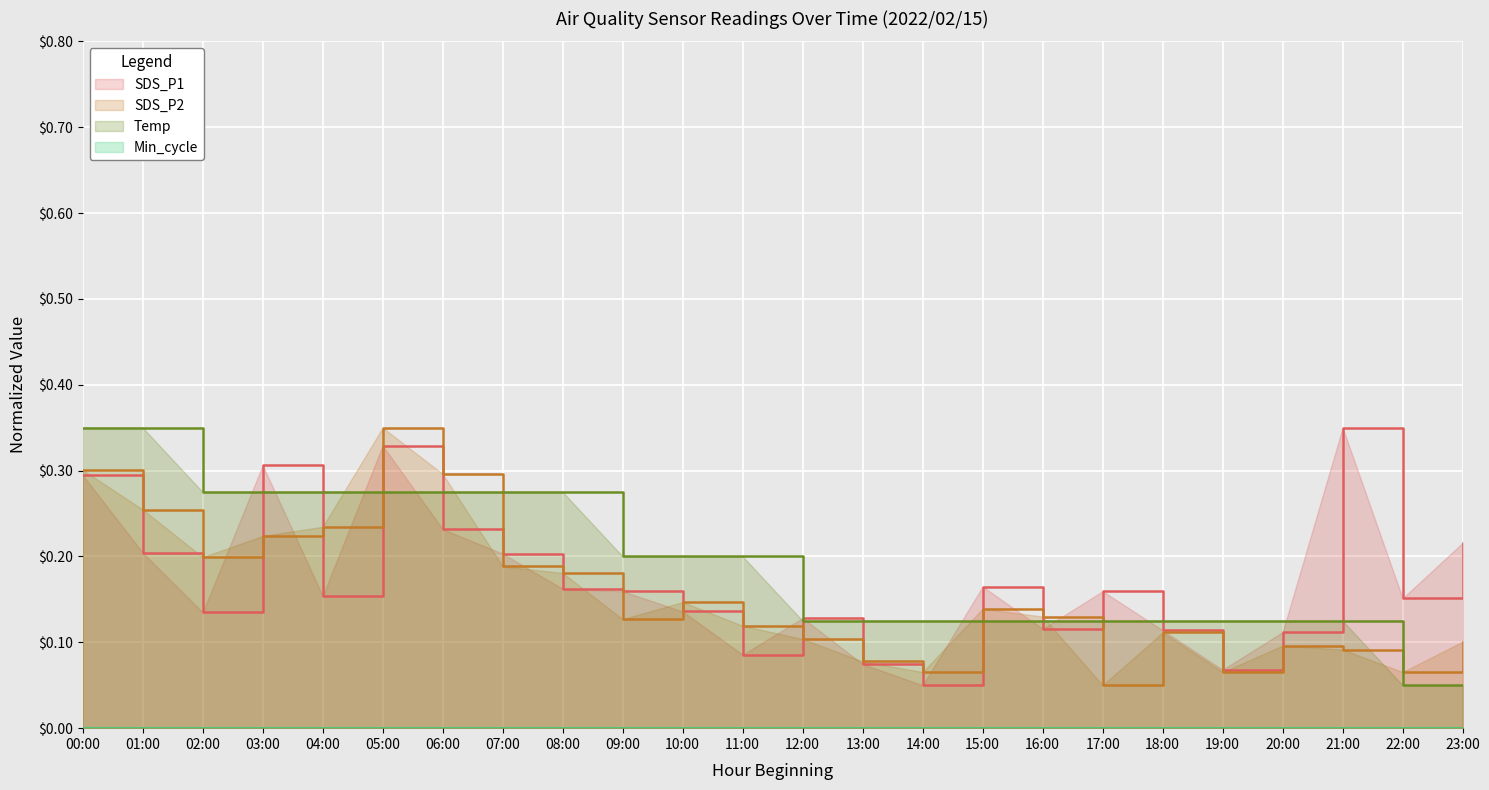

Rank the series by their average value, from lowest to highest.

SDS_P2, SDS_P1, Temp